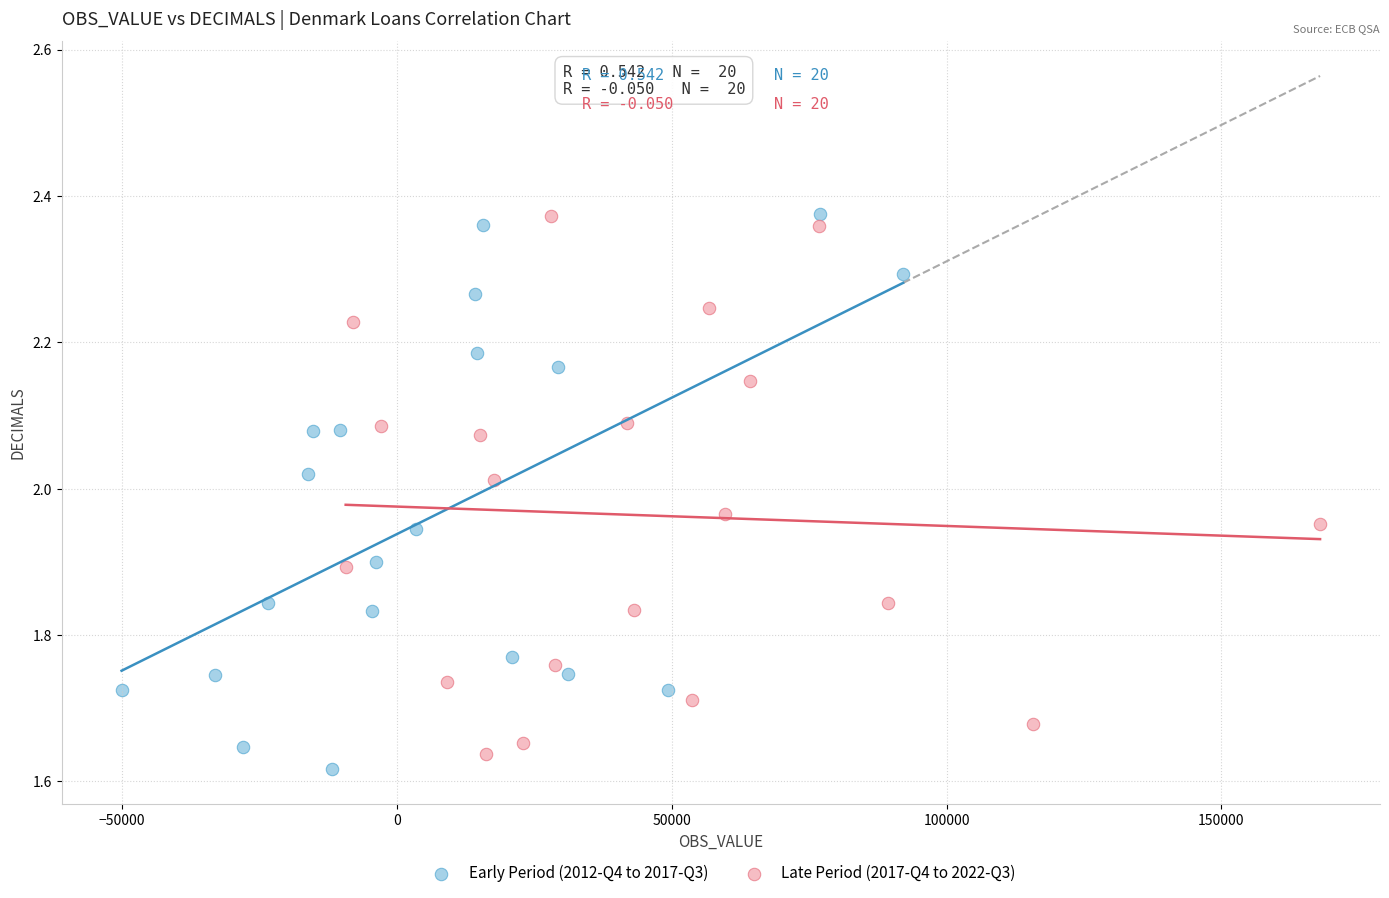

What are all the series names shown in the legend?

Early Period (2012-Q4 to 2017-Q3), Late Period (2017-Q4 to 2022-Q3)